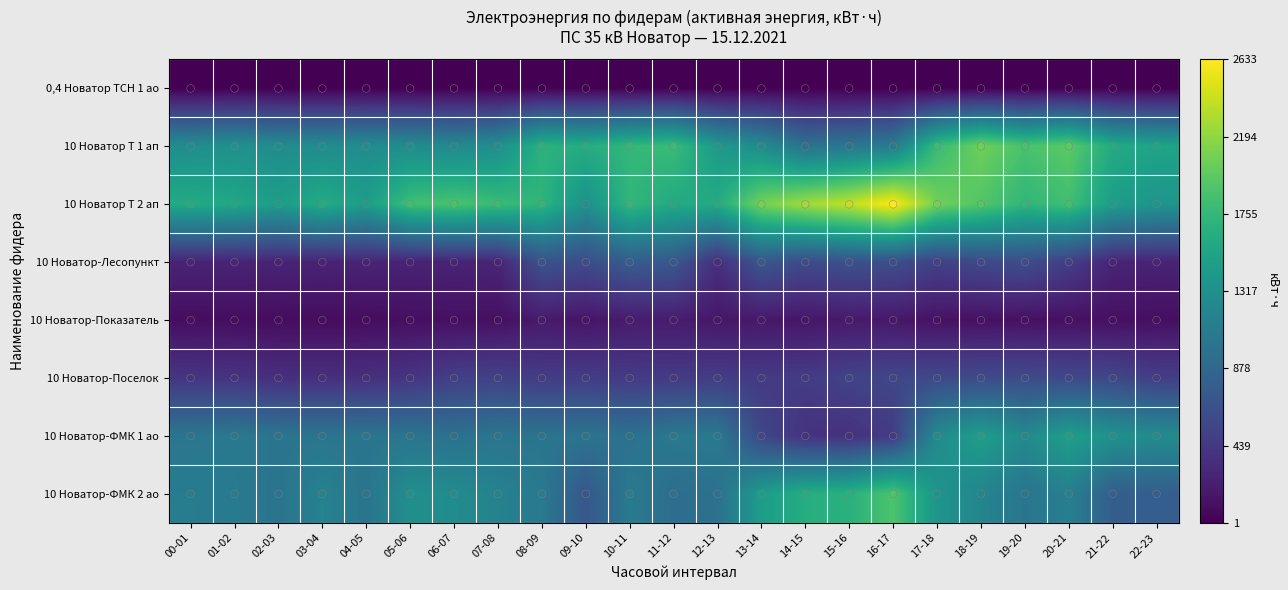

Reading right to left, list all the values displayed in this chart.

0,4 Новатор ТСН 1 ао: 22-23=1.0	21-22=0.8	20-21=0.7	19-20=0.7	18-19=0.8	17-18=1.0	16-17=0.7	15-16=0.7	14-15=0.7	13-14=0.9	12-13=0.9	11-12=0.6	10-11=0.7	09-10=0.7	08-09=0.6	07-08=0.8	06-07=1.0	05-06=0.7	04-05=0.7	03-04=0.7	02-03=0.7	01-02=0.7	00-01=0.7
10 Новатор Т 1 ап: 22-23=1530.6	21-22=1606.2	20-21=1974.0	19-20=1874.4	18-19=2055.6	17-18=1784.4	16-17=1092.0	15-16=1038.0	14-15=982.2	13-14=1269.6	12-13=1418.4	11-12=1789.2	10-11=1741.2	09-10=1629.6	08-09=1686.6	07-08=1297.8	06-07=1241.4	05-06=1275.6	04-05=1283.4	03-04=1276.8	02-03=1281.0	01-02=1324.8	00-01=1287.6
10 Новатор Т 2 ап: 22-23=1375.8	21-22=1456.8	20-21=1830.6	19-20=1734.6	18-19=1923.0	17-18=2069.4	16-17=2632.8	15-16=2388.0	14-15=2261.4	13-14=2082.6	12-13=1615.8	11-12=1598.4	10-11=1741.8	09-10=1326.6	08-09=1720.2	07-08=1791.0	06-07=1881.6	05-06=1825.2	04-05=1459.2	03-04=1613.4	02-03=1458.6	01-02=1567.8	00-01=1609.8
10 Новатор-Лесопункт: 22-23=263.6	21-22=271.4	20-21=494.2	19-20=623.2	18-19=587.8	17-18=513.2	16-17=630.0	15-16=660.0	14-15=599.2	13-14=714.2	12-13=353.4	11-12=730.4	10-11=764.0	09-10=613.2	08-09=671.0	07-08=276.6	06-07=260.2	05-06=257.6	04-05=264.6	03-04=257.2	02-03=261.2	01-02=263.4	00-01=261.6
10 Новатор-Показатель: 22-23=102.0	21-22=110.2	20-21=109.6	19-20=112.4	18-19=117.6	17-18=119.4	16-17=167.2	15-16=180.0	14-15=154.4	13-14=168.8	12-13=160.0	11-12=197.8	10-11=197.8	09-10=141.6	08-09=187.4	07-08=107.4	06-07=110.6	05-06=105.2	04-05=89.6	03-04=86.6	02-03=89.8	01-02=92.8	00-01=95.4
10 Новатор-Поселок: 22-23=486.4	21-22=563.8	20-21=582.6	19-20=598.8	18-19=603.6	17-18=579.8	16-17=564.6	15-16=527.8	14-15=463.0	13-14=457.2	12-13=471.0	11-12=452.2	10-11=459.0	09-10=470.2	08-09=460.2	07-08=517.2	06-07=492.2	05-06=405.2	04-05=359.6	03-04=358.6	02-03=357.0	01-02=396.0	00-01=409.0
10 Новатор-ФМК 1 ао: 22-23=1265.6	21-22=1334.0	20-21=1478.4	19-20=1250.4	18-19=1466.8	17-18=1270.0	16-17=461.6	15-16=377.2	14-15=383.2	13-14=553.6	12-13=1065.2	11-12=1057.2	10-11=976.4	09-10=1015.6	08-09=1014.4	07-08=1021.6	06-07=981.6	05-06=1017.6	04-05=1019.2	03-04=1018.8	02-03=1020.0	01-02=1061.2	00-01=1026.4
10 Новатор-ФМК 2 ао: 22-23=785.2	21-22=780.4	20-21=1135.6	19-20=1020.8	18-19=1199.2	17-18=1366.8	16-17=1896.0	15-16=1676.0	14-15=1639.6	13-14=1454.4	12-13=981.2	11-12=946.0	10-11=1082.0	09-10=712.4	08-09=1070.8	07-08=1163.6	06-07=1276.0	05-06=1313.6	04-05=1008.0	03-04=1166.8	02-03=1010.0	01-02=1077.2	00-01=1103.2